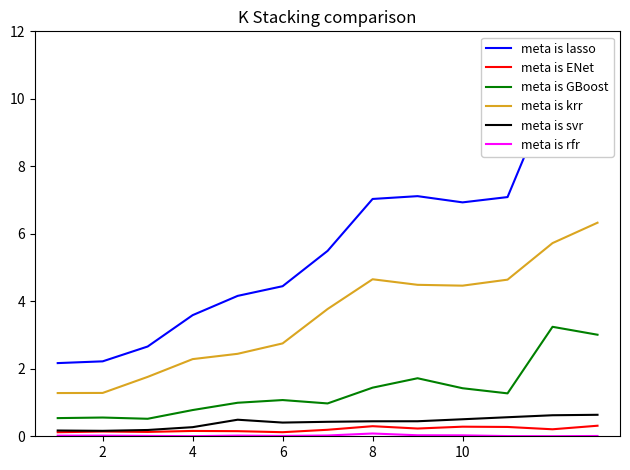

True or false: Всего основных фондов and Здания intersect in this chart.

False